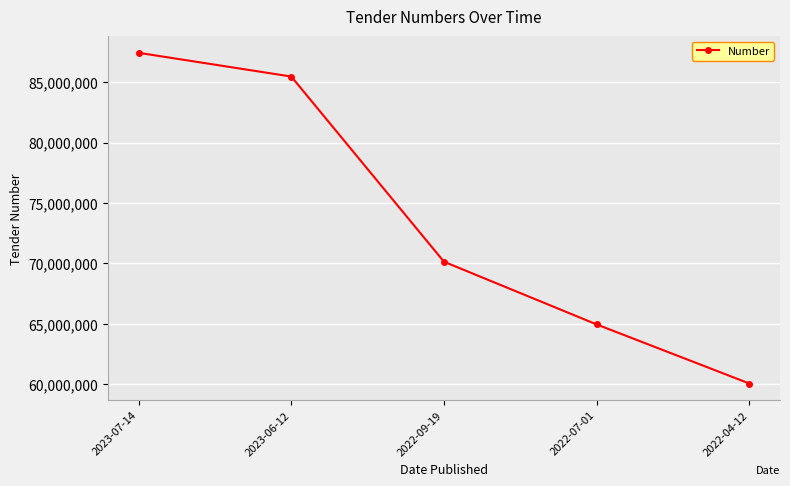

What is the label of the 1st point from the left?

2023-07-14